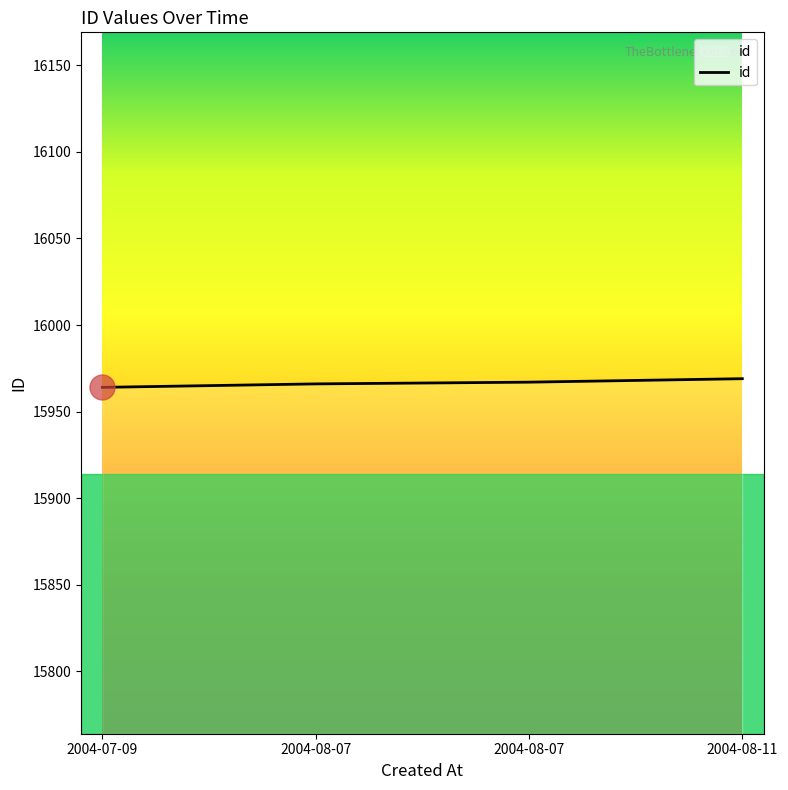

How many values are below 15967?

2